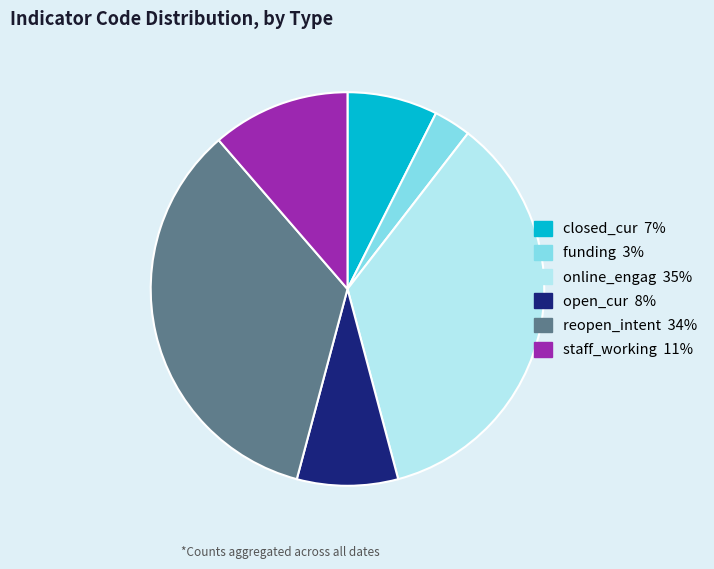

Which slice is the largest?

online_engag